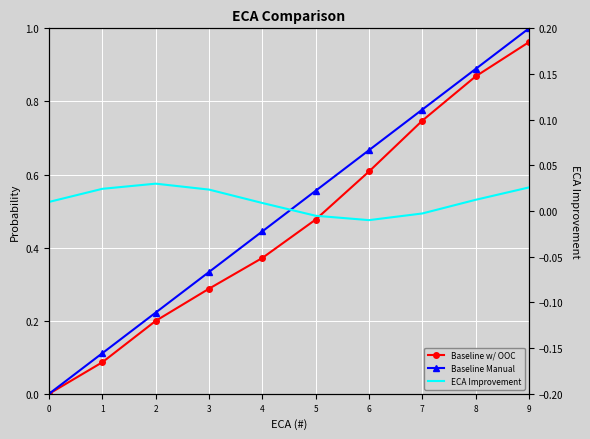

At which category is the sum across all series the highest?

9